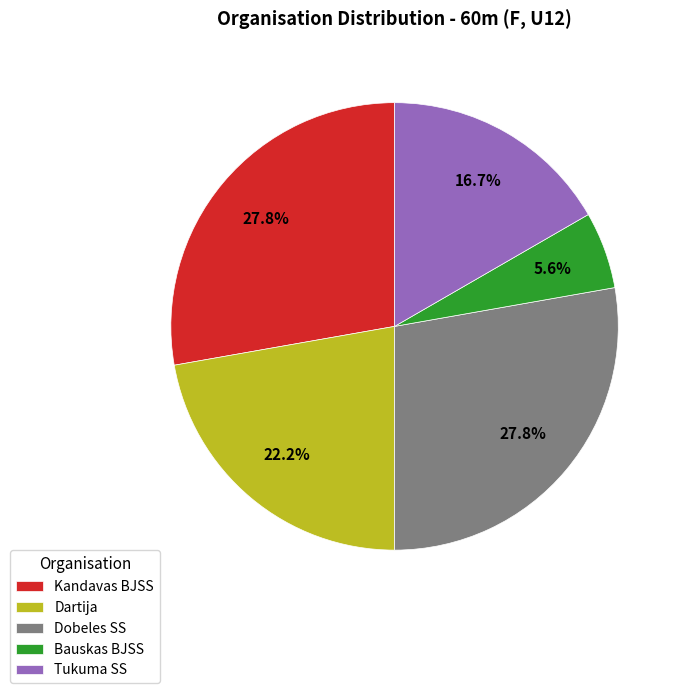

Which category has the smallest portion of the pie?

Bauskas BJSS